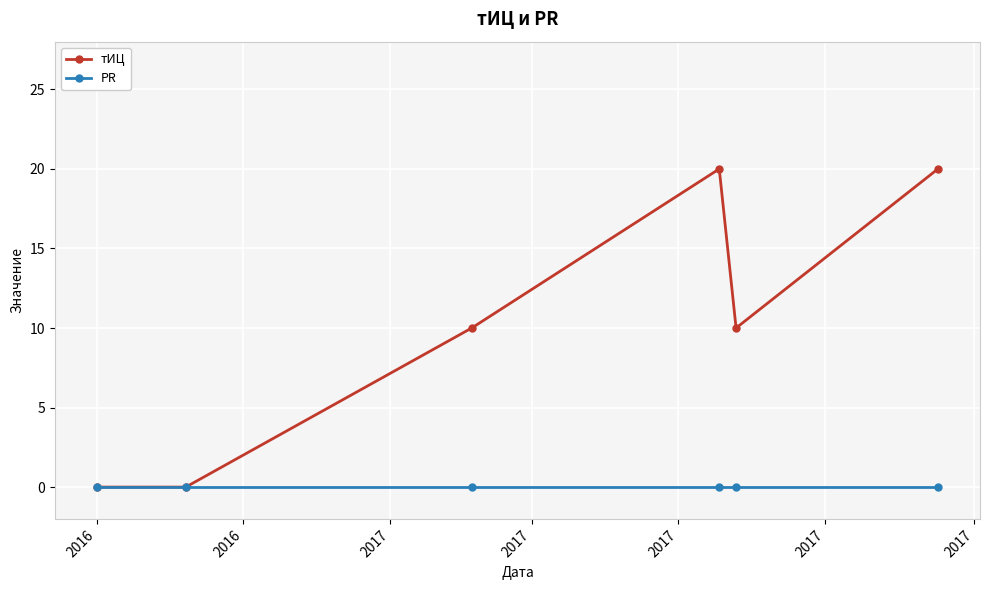

Rank the series by their average value, from highest to lowest.

тИЦ, PR